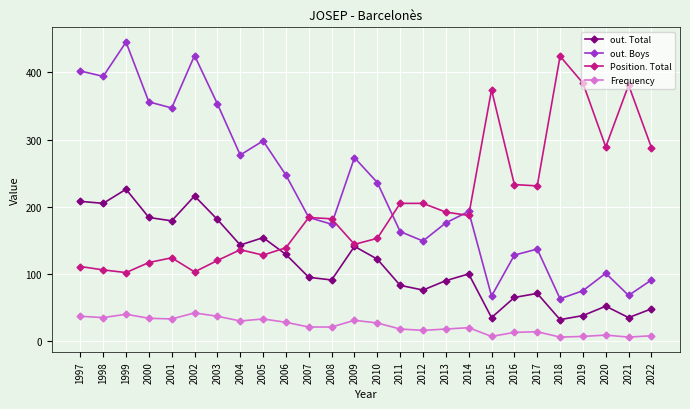

How many interior local peaks does the out. Boys series have?

7